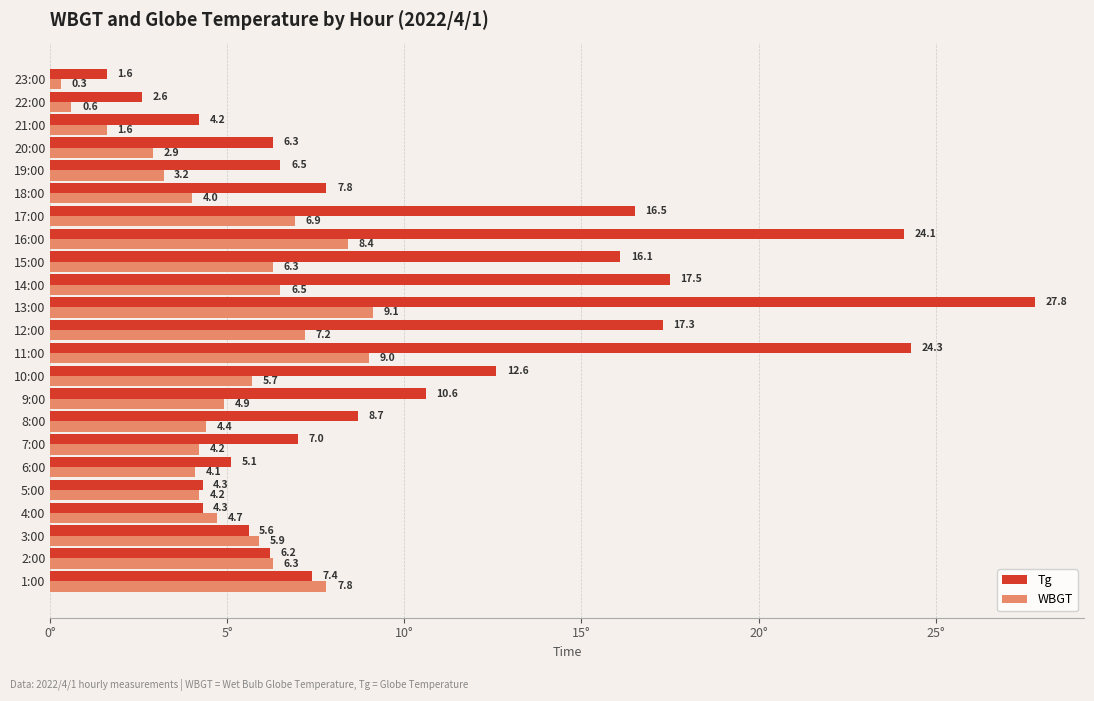

Which series has the largest range (max minus min)?

Tg